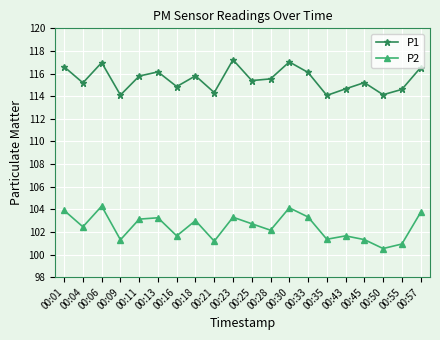

The value of P1 at 00:21 is 114.3. True or false?

True